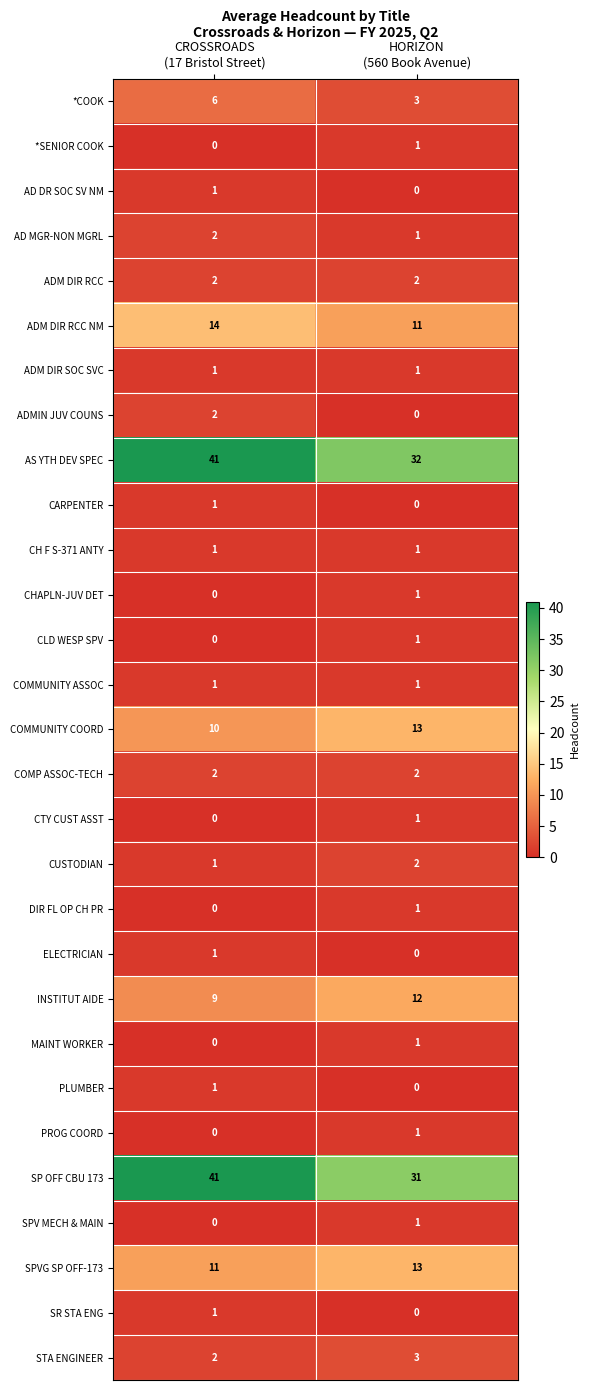

Which series has the largest range (max minus min)?

SP OFF CBU 173